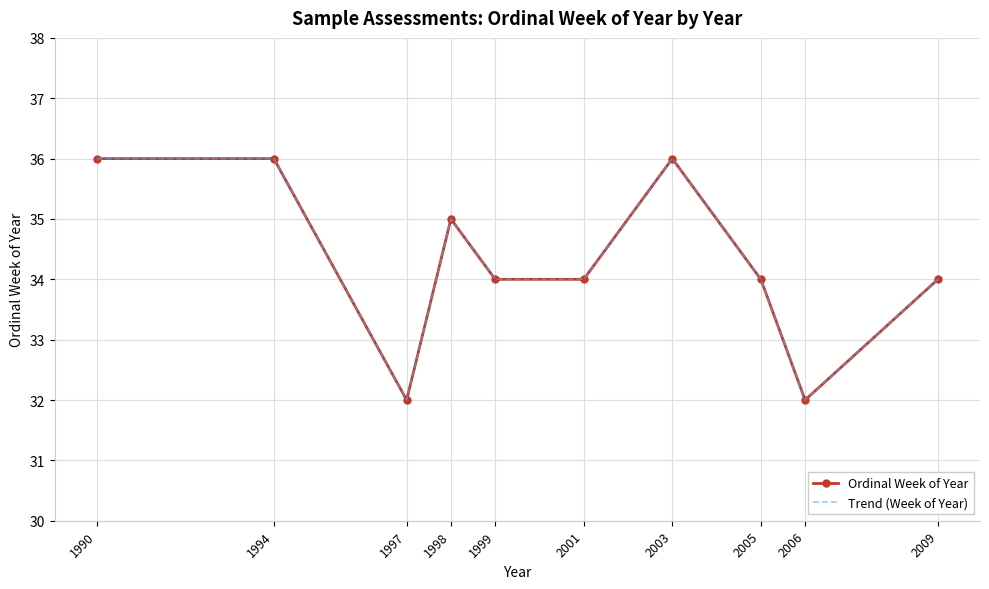

Reading right to left, list all the values displayed in this chart.

Ordinal Week of Year: 34	32	34	36	34	34	35	32	36	36
Trend (Week of Year): 34	32	34	36	34	34	35	32	36	36